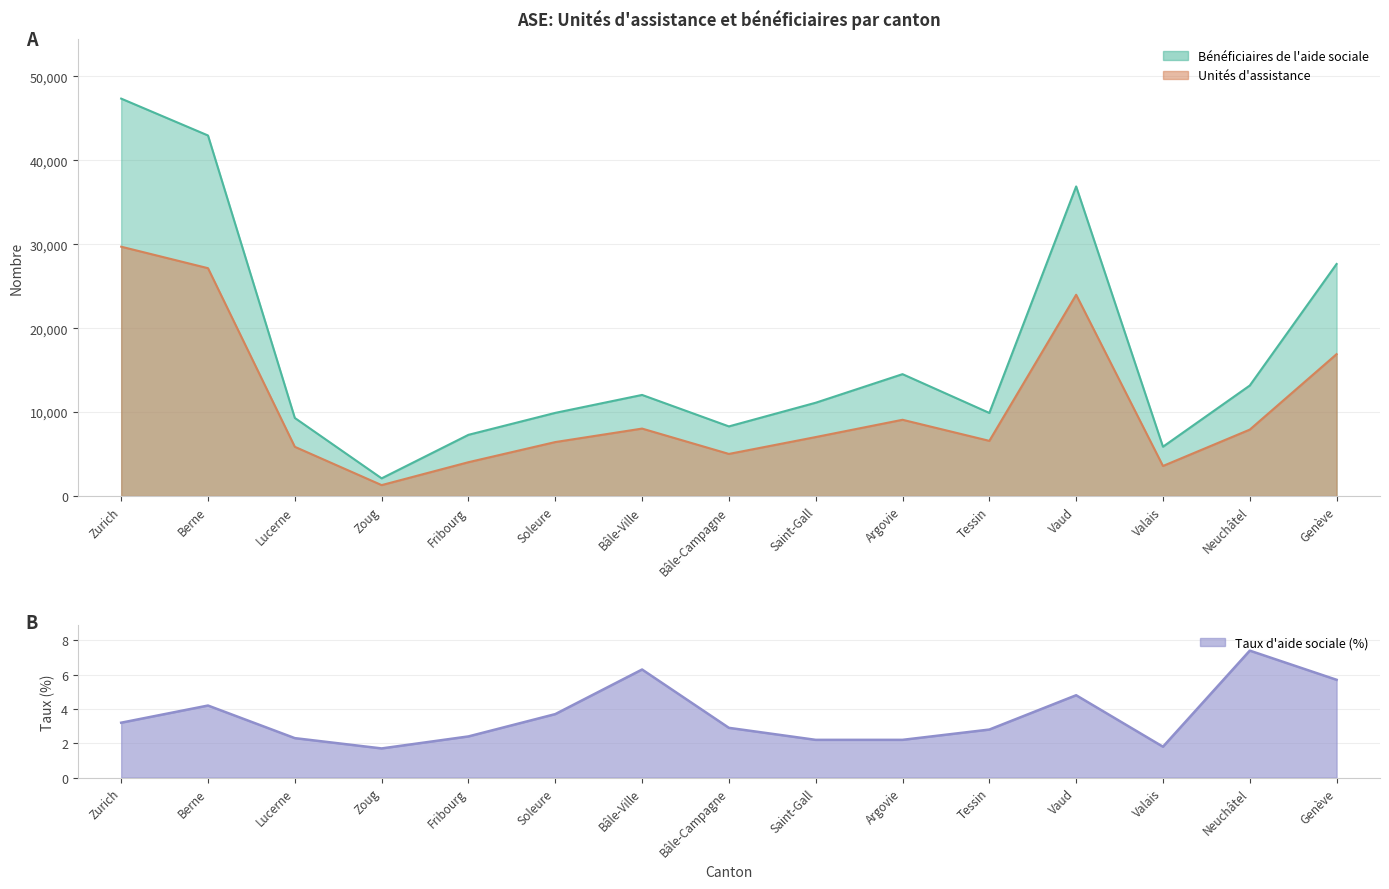

What position from the left is Neuchâtel?

14